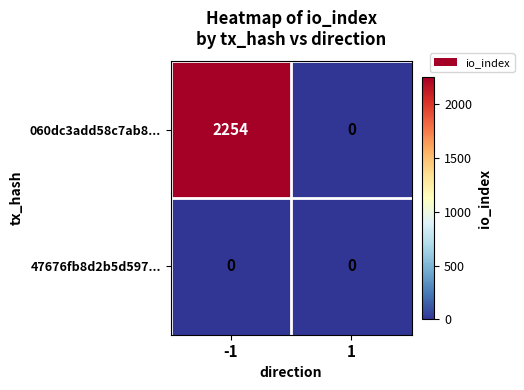

The value of 060dc3add58c7ab8... at 1 is 680. True or false?

False